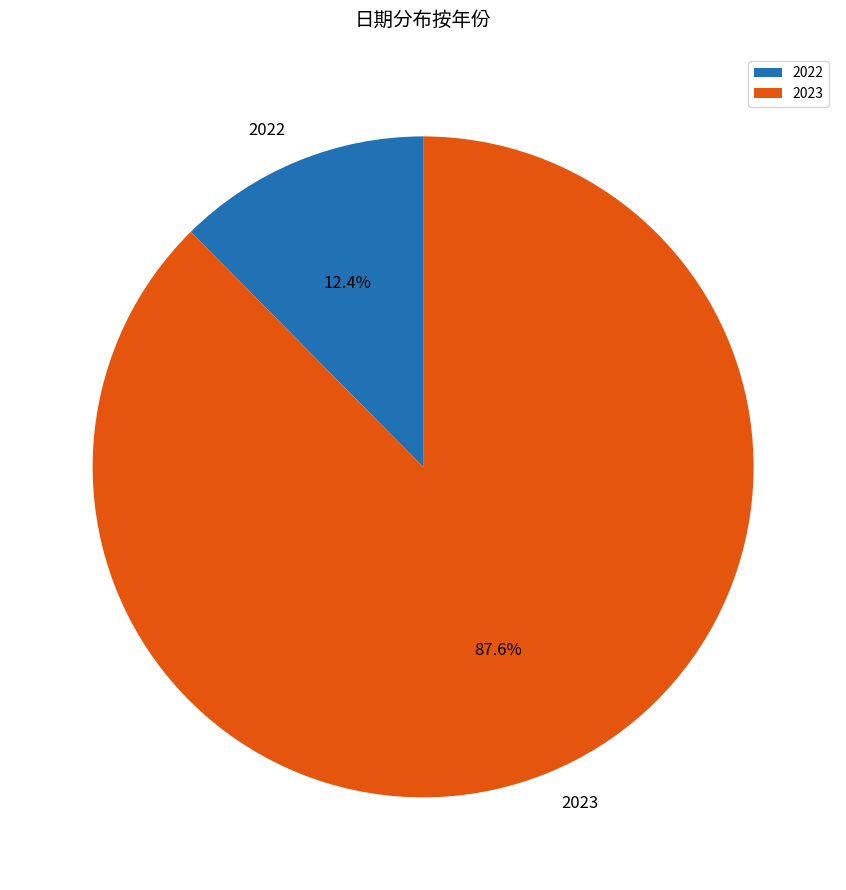

The 2023 slice represents 88% of the pie. True or false?

True